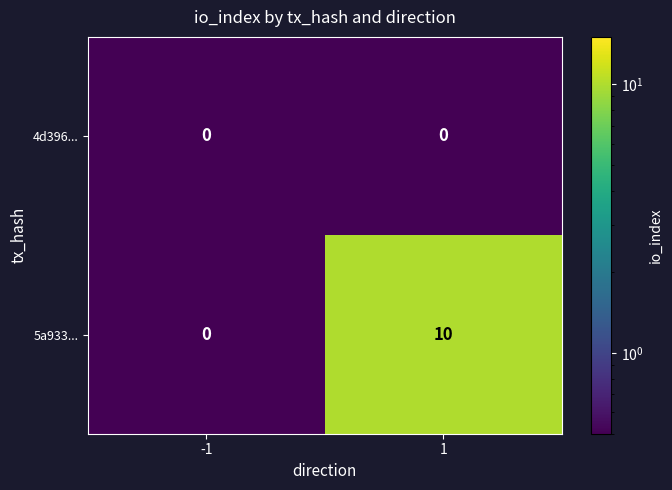

What is the total value across all series at 1?

10